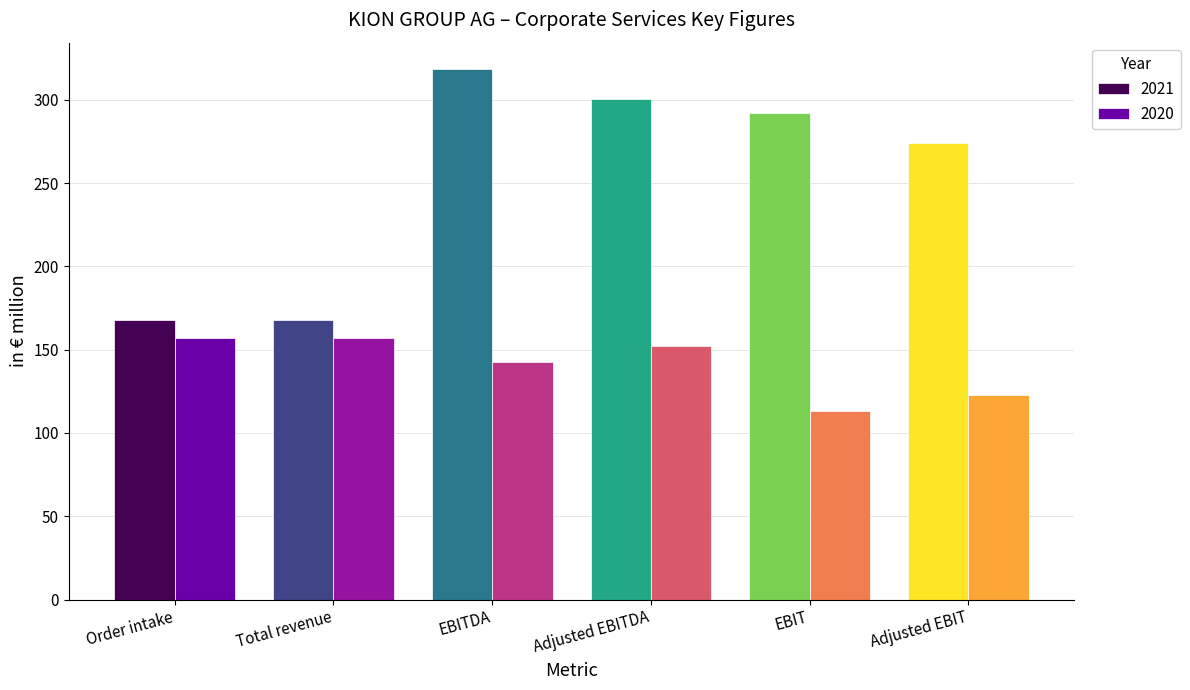

Reading right to left, what are all the values shown in this chart?

2021: 274.2	292.3	300.2	318.4	168.0	168.0
2020: 122.7	113.0	152.3	142.6	157.3	157.3